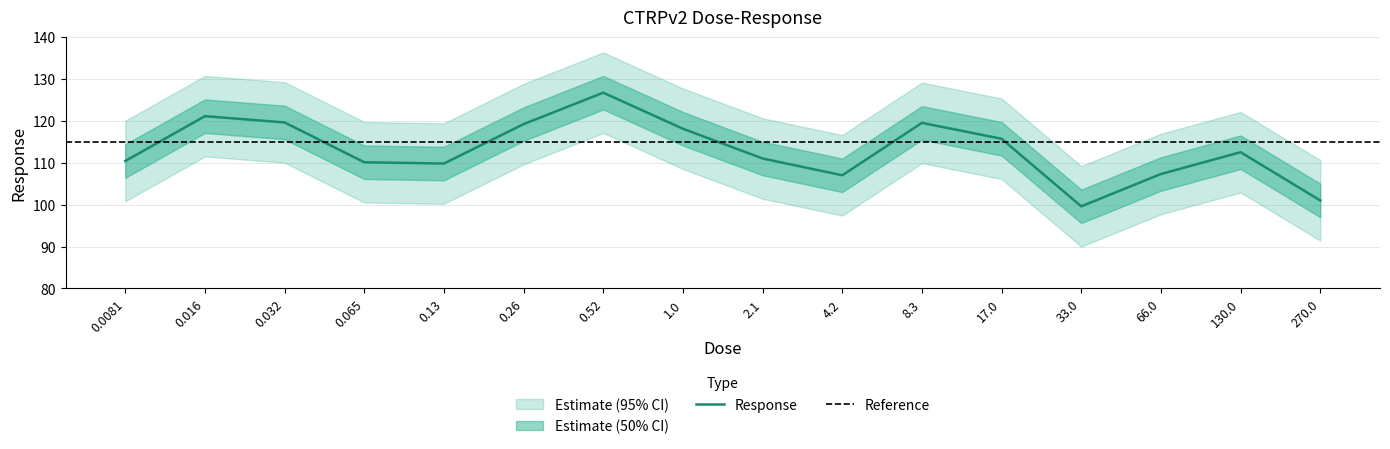

What is the greatest value displayed?

126.7